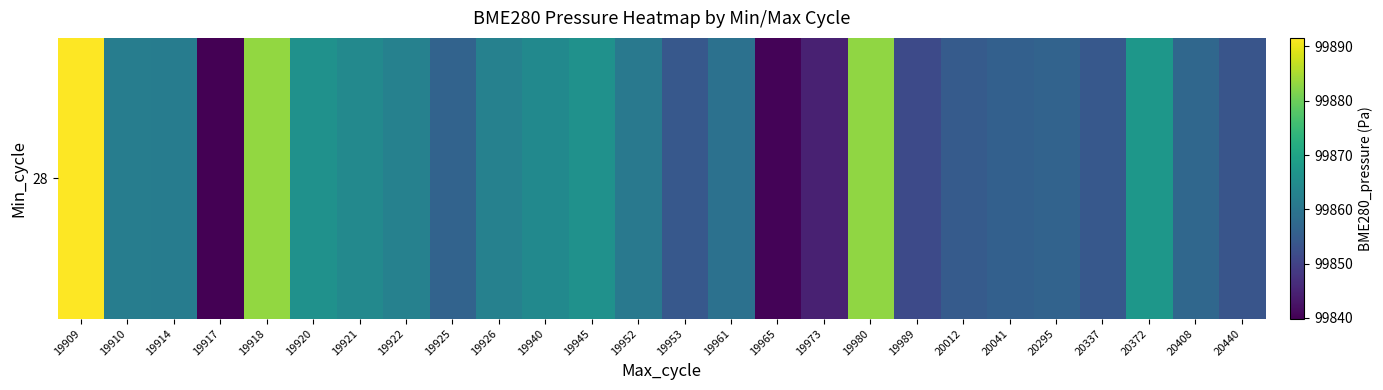

True or false: the data shows 99861.6 at 19914.

True